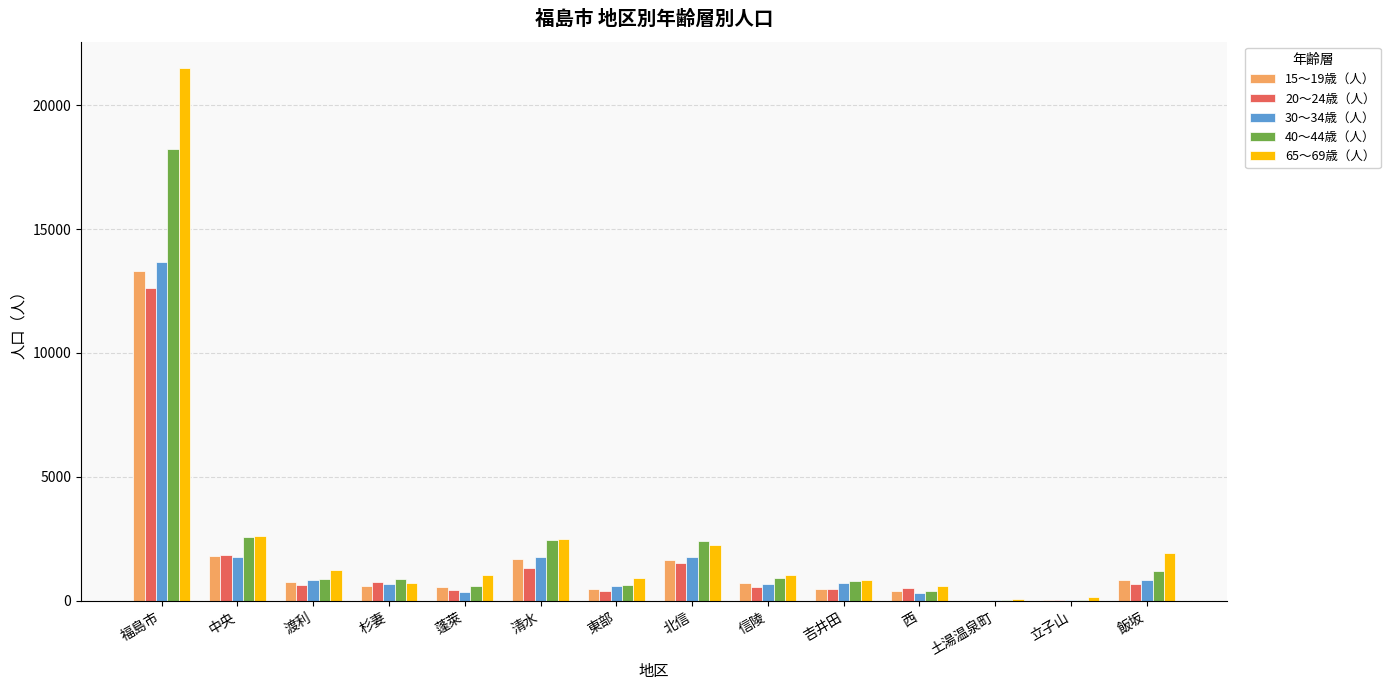

Which series changed the most between 北信 and 西?

40～44歳（人）